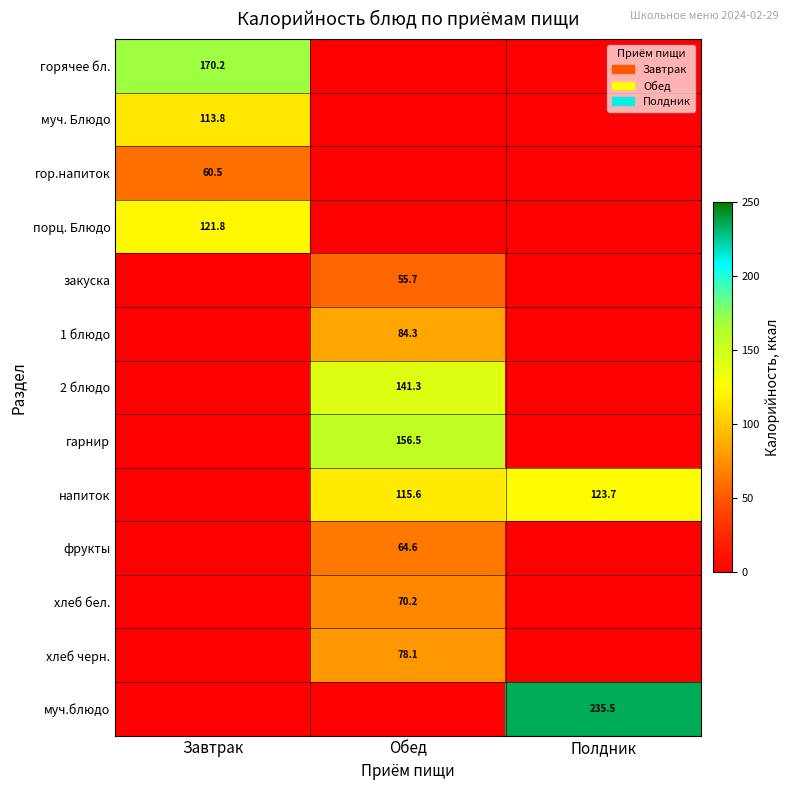

List the labels in order of порц. Блюдо value, largest first.

Завтрак, Обед, Полдник